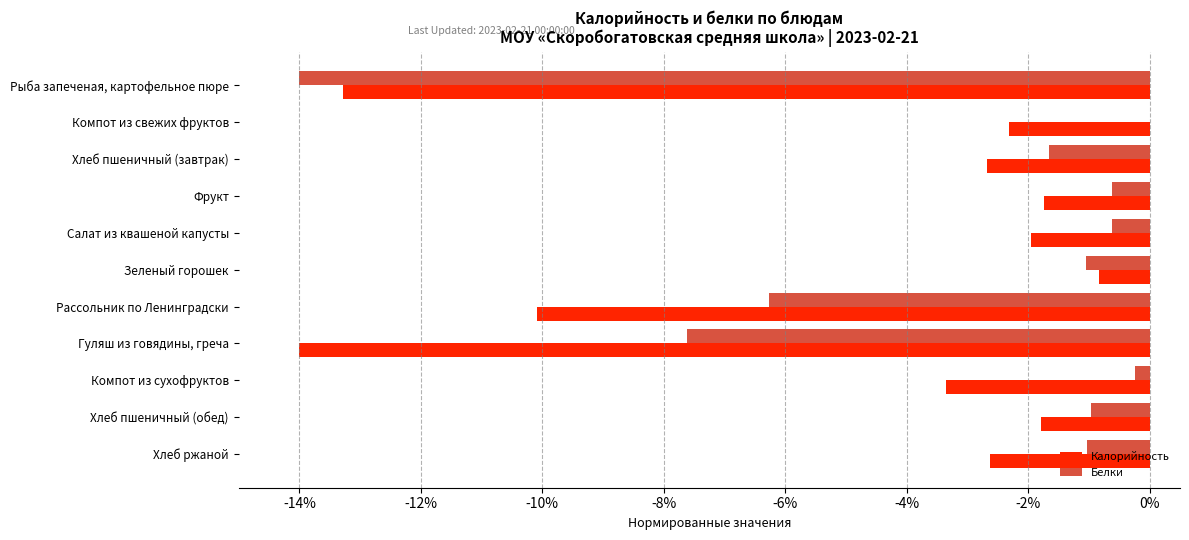

What is the approximate value of Калорийность at Рассольник по Ленинградски?

-10.1